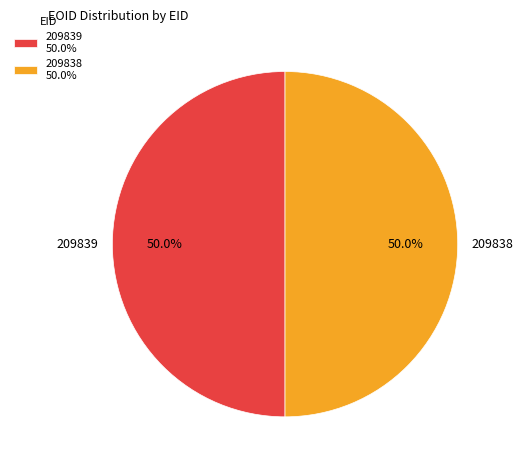

How many segments does this pie chart have?

2